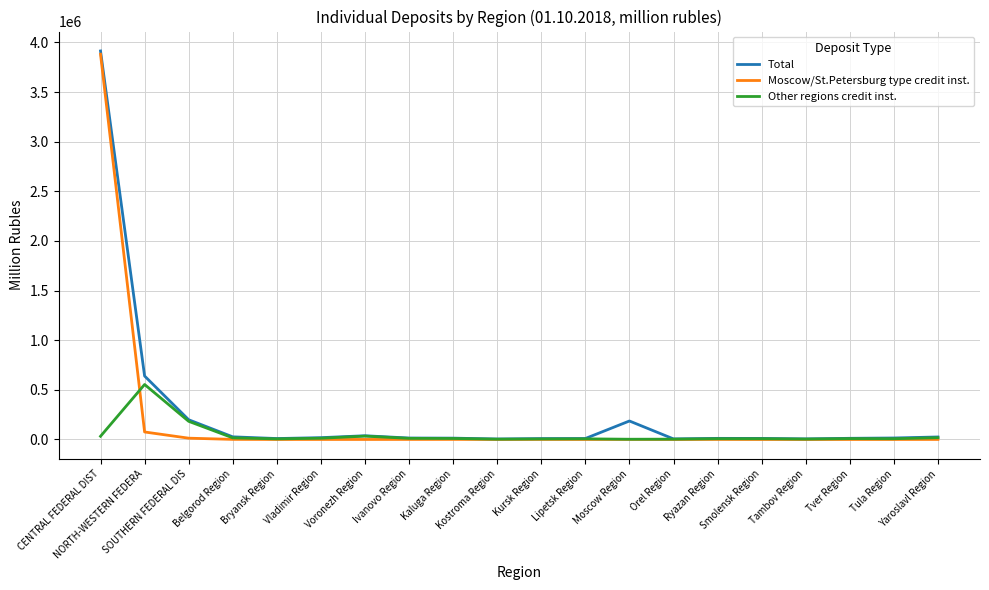

In Other regions credit inst., how many points are lower than both neighbors (excluding endpoints)?

5